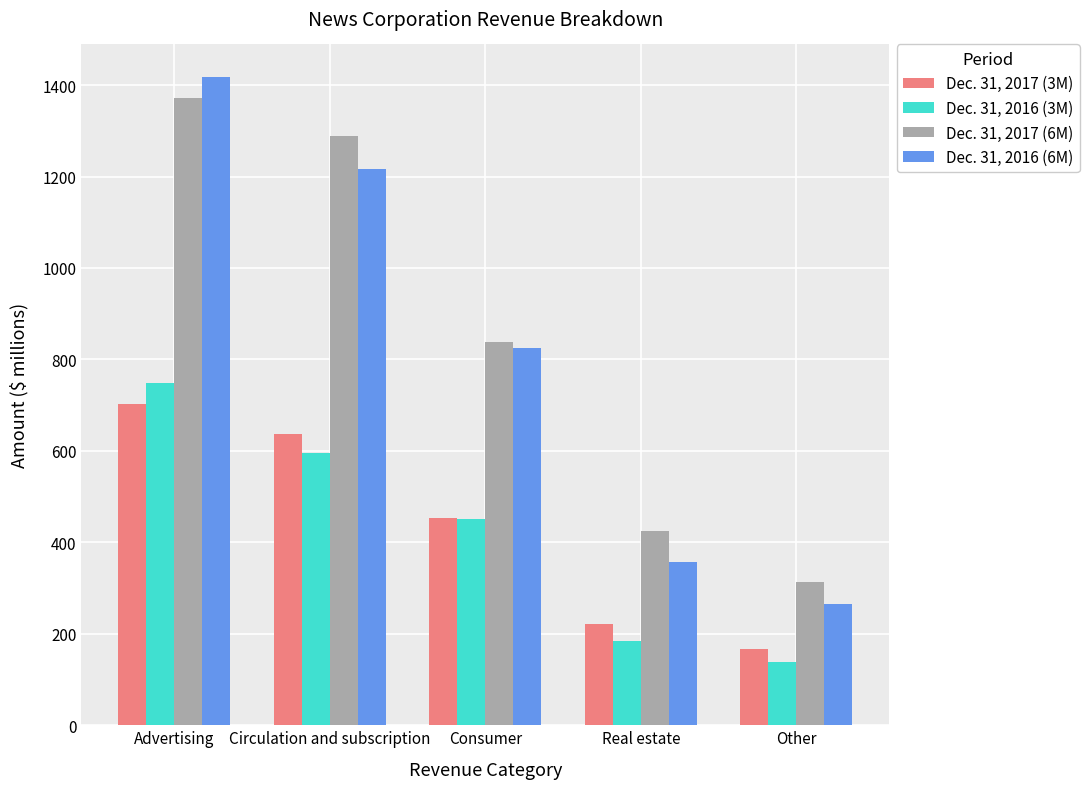

How many values in the Dec. 31, 2016 (6M) series are below 824?

2